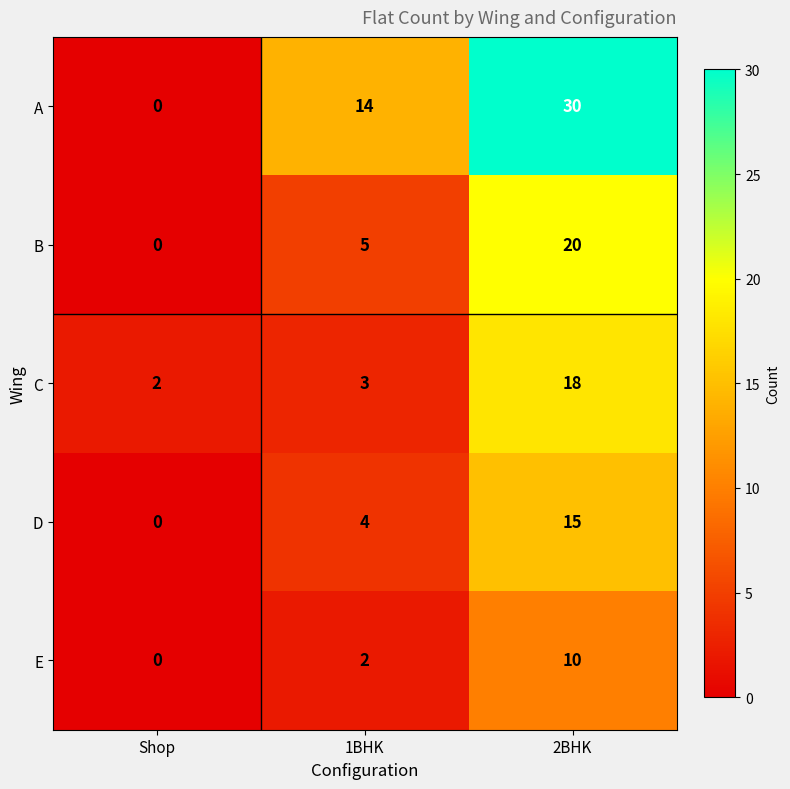

Between Shop and 1BHK, which series saw the biggest shift?

A